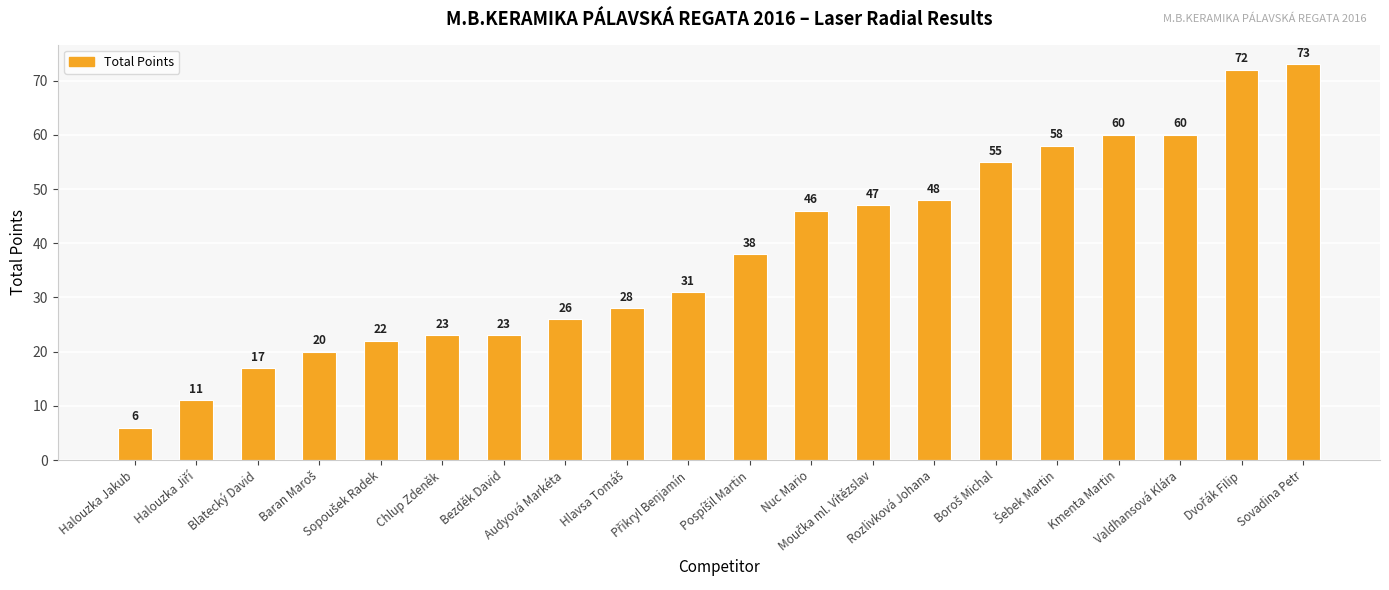

What is the minimum value shown in the chart?

6